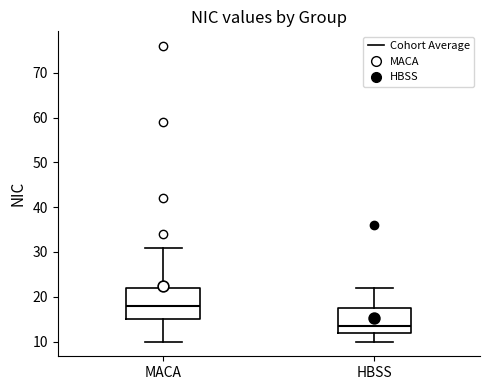

Which box has the highest median line?

MACA